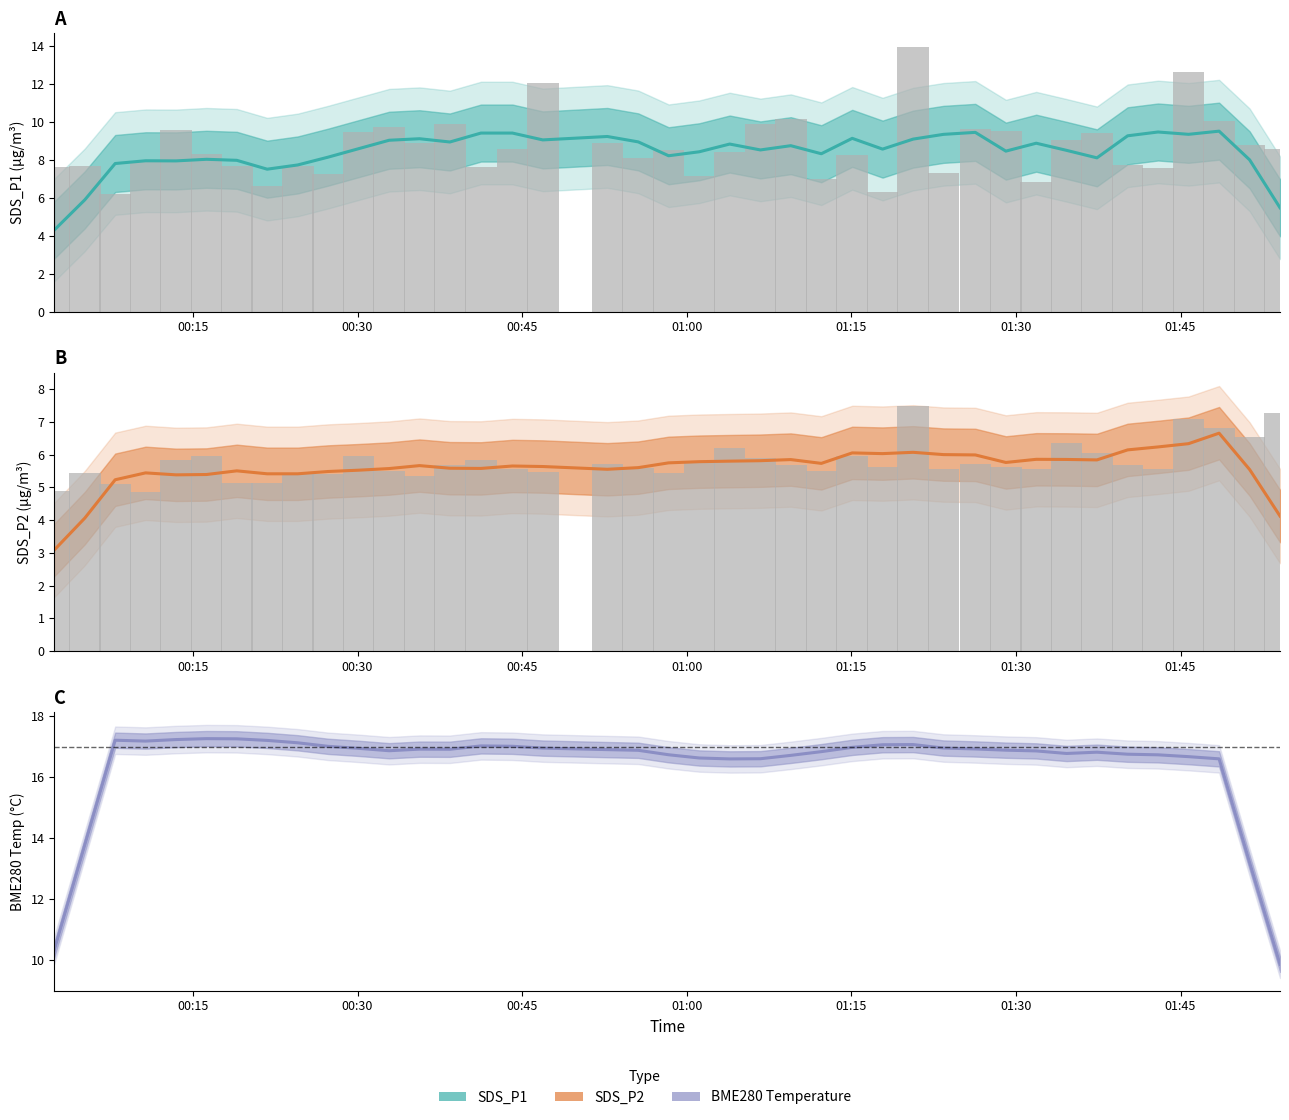

Reading left to right, extract all data points from this chart.

SDS_P1: 4.3	5.9	7.8	7.9	7.9	8.0	8.0	7.5	7.7	8.1	8.6	9.0	9.1	8.9	9.4	9.4	9.0	9.2	8.9	8.2	8.4	8.8	8.5	8.7	8.3	9.1	8.6	9.1	9.3	9.4	8.4	8.9	8.5	8.1	9.3	9.5	9.3	9.5	8.0	5.5
SDS_P1 raw: 7.6	7.7	6.2	8.0	9.6	8.3	7.7	6.6	7.7	7.2	9.4	9.7	8.8	9.9	7.6	8.6	12.1	8.8	8.1	8.5	7.2	8.4	9.9	10.1	7.0	8.3	6.3	13.9	7.3	9.6	9.5	6.8	9.0	9.4	7.7	7.5	12.6	10.0	8.8	8.6
SDS_P2: 3.1	4.1	5.2	5.4	5.4	5.4	5.5	5.4	5.4	5.5	5.5	5.6	5.7	5.6	5.6	5.7	5.6	5.6	5.6	5.8	5.8	5.8	5.8	5.9	5.7	6.1	6.0	6.1	6.0	6.0	5.8	5.9	5.9	5.8	6.1	6.2	6.3	6.7	5.5	4.1
SDS_P2 raw: 4.9	5.5	5.1	4.9	5.8	6.0	5.2	5.2	5.4	5.4	6.0	5.5	5.3	5.7	5.8	5.5	5.5	5.7	5.6	5.4	5.8	6.2	5.9	5.7	5.5	6.0	5.6	7.5	5.6	5.7	5.6	5.6	6.3	6.0	5.7	5.5	7.1	6.8	6.5	7.3
BME280_temperature: 10.3	13.8	17.2	17.2	17.2	17.3	17.3	17.2	17.1	17.0	16.9	16.9	16.9	16.9	17.0	17.0	17.0	16.9	16.9	16.7	16.6	16.6	16.6	16.7	16.8	17.0	17.1	17.1	17.0	16.9	16.9	16.9	16.8	16.8	16.8	16.7	16.7	16.6	13.2	9.9